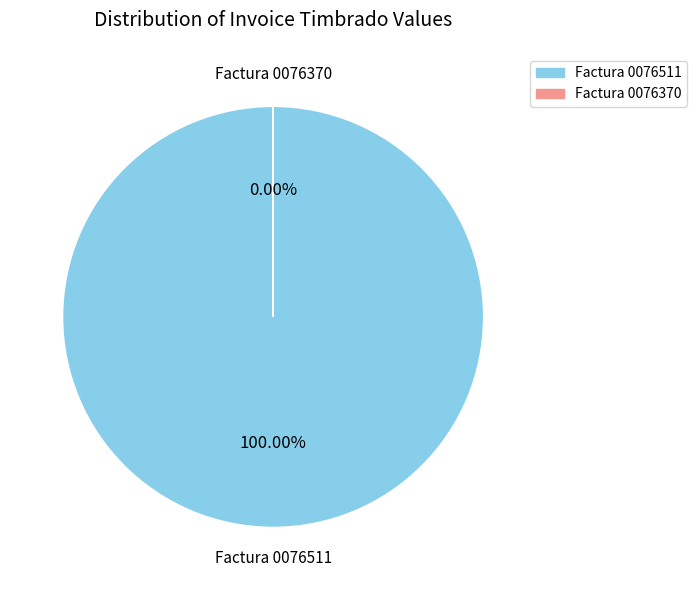

How many slices are in this pie chart?

2